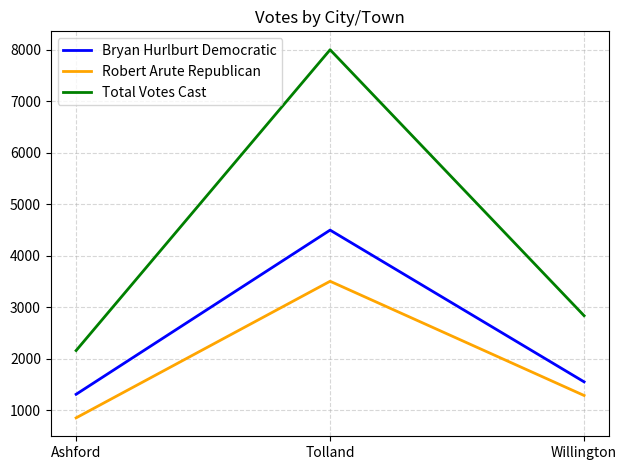

At which label is Total Votes Cast closest to 5080?

Willington